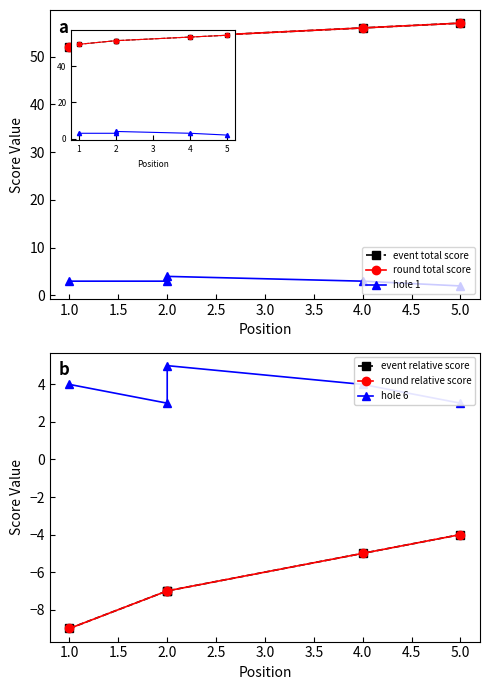

Is the value of round total score at 0.5 greater than the value of hole 1 at 2.0?

Yes